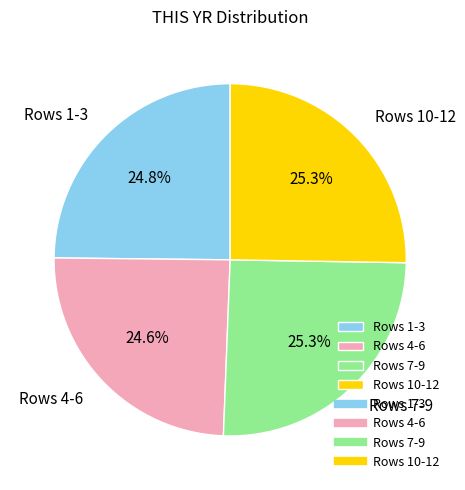

Between Rows 1-3 and Rows 7-9, which is larger?

Rows 7-9